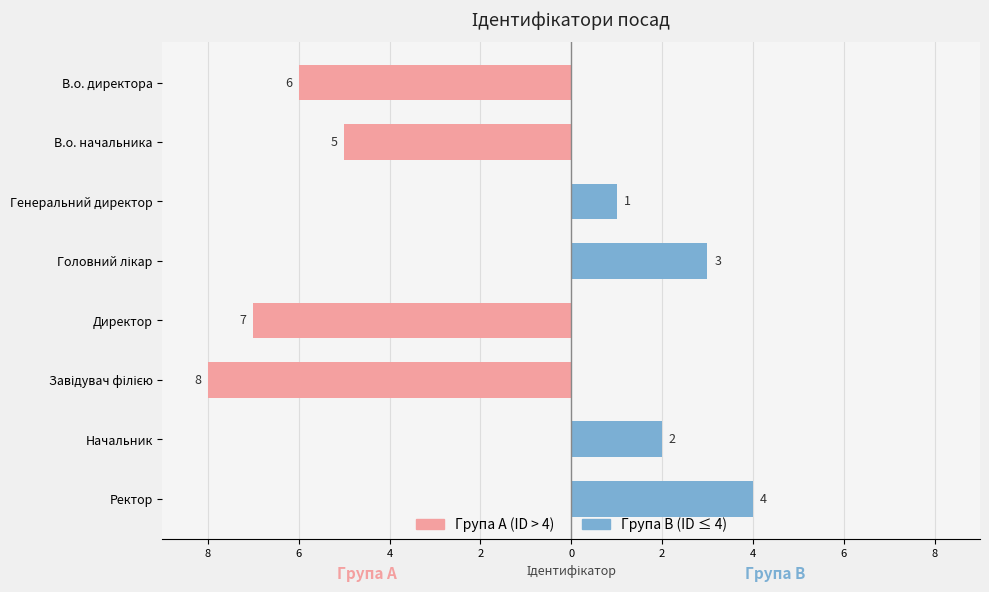

The Група A (ID > 4) series shows 0 at Головний лікар. True or false?

True